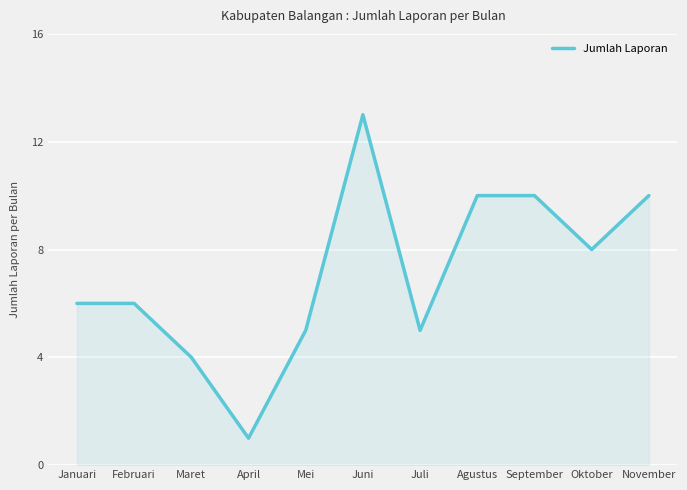

What is the difference between the maximum and second lowest values?

9